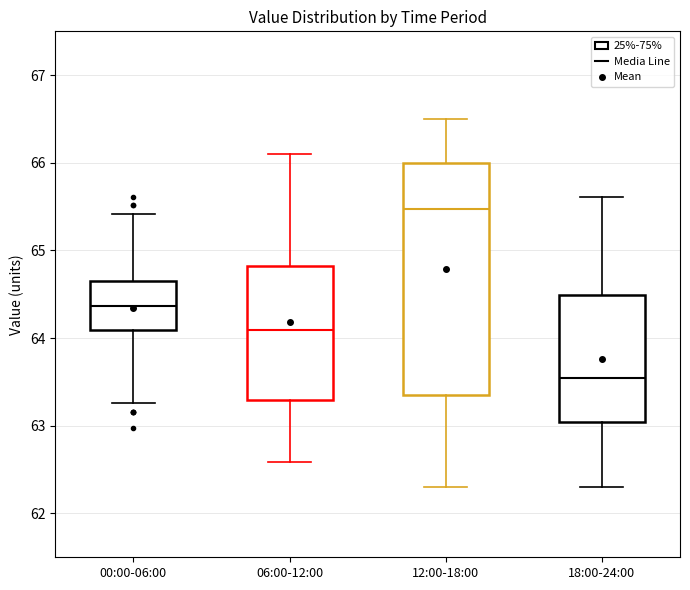

Reading left to right, read every box against the y-axis: the position of its median line, the range the box covers, and the ends of its whiskers. The values are not printed on the chart, so give them approximately, as read against the axis.

00:00-06:00: median 64.4, box 64.1 to 64.7, whiskers 63.3 to 65.4
06:00-12:00: median 64.1, box 63.3 to 64.8, whiskers 62.6 to 66.1
12:00-18:00: median 65.5, box 63.4 to 66.0, whiskers 62.3 to 66.5
18:00-24:00: median 63.6, box 63.0 to 64.5, whiskers 62.3 to 65.6